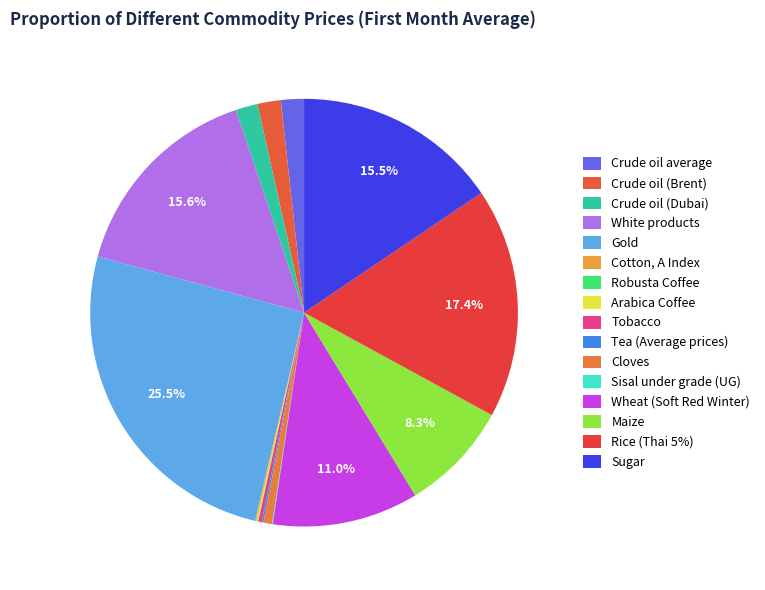

How many slices are in this pie chart?

16